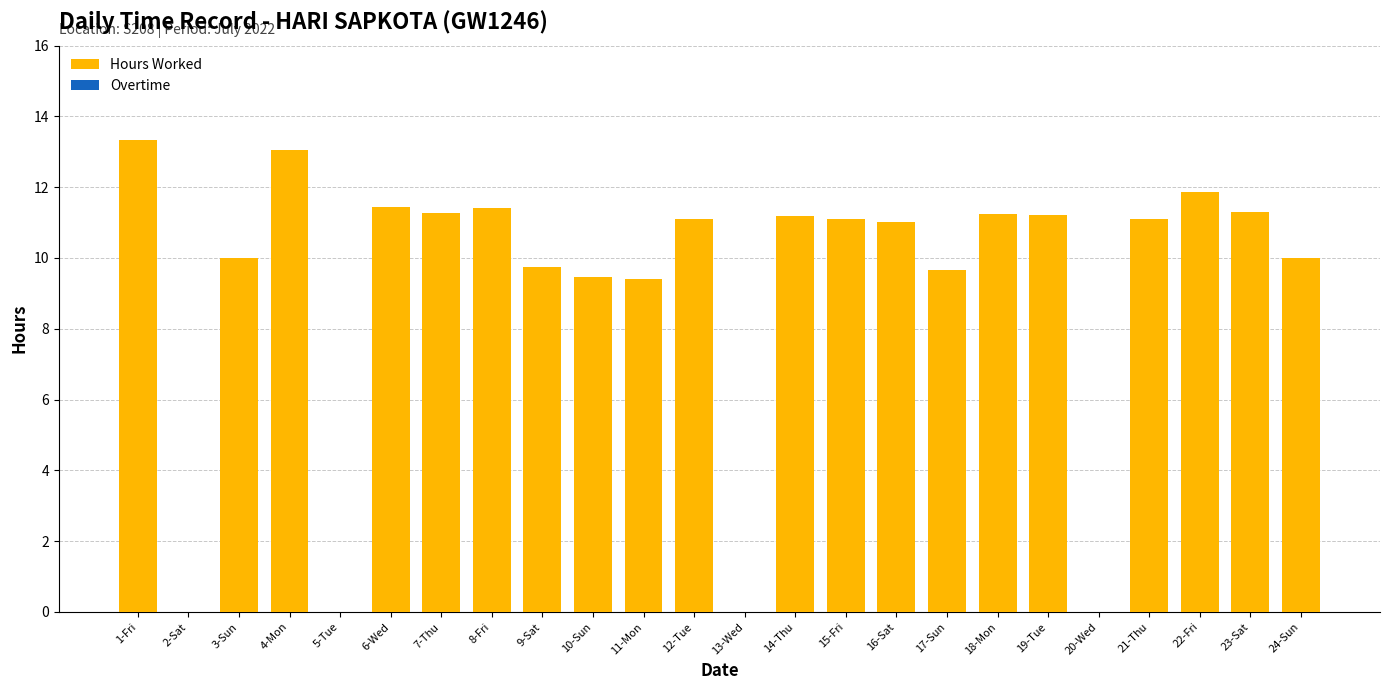

The value at 10-Sun is 9.5. True or false?

True